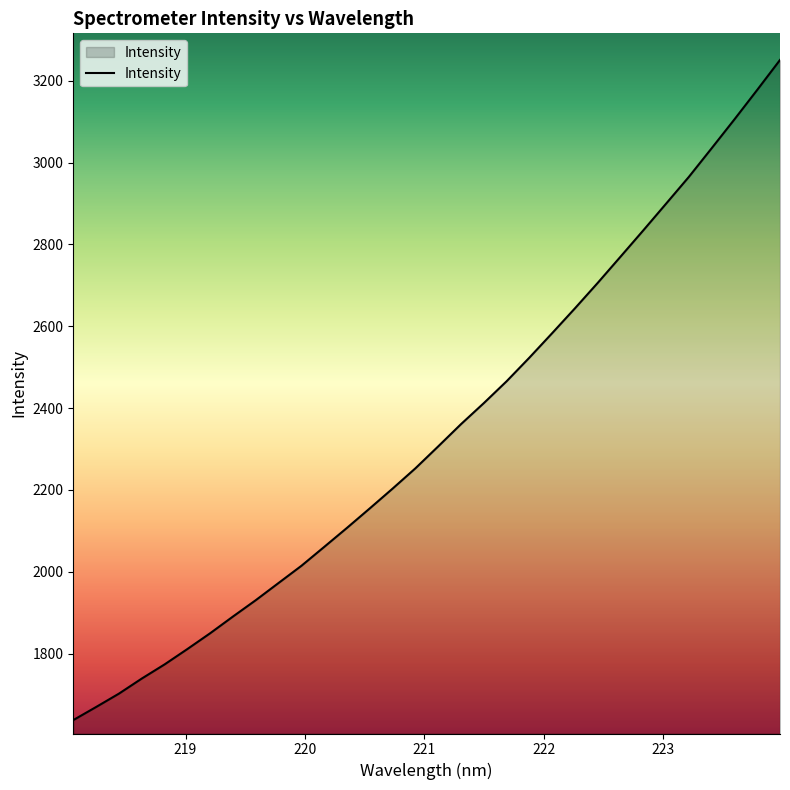

Does the chart have visible grid lines?

No